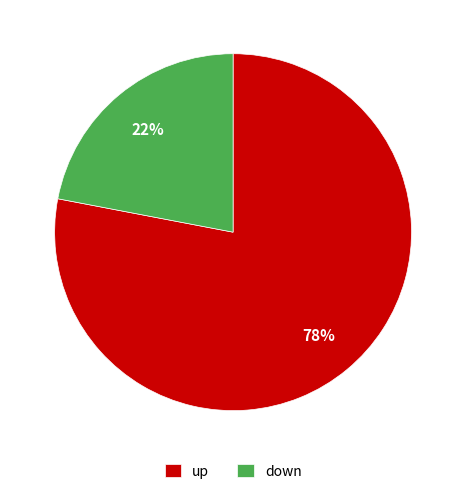

To the nearest percent, what portion does up represent?

78%